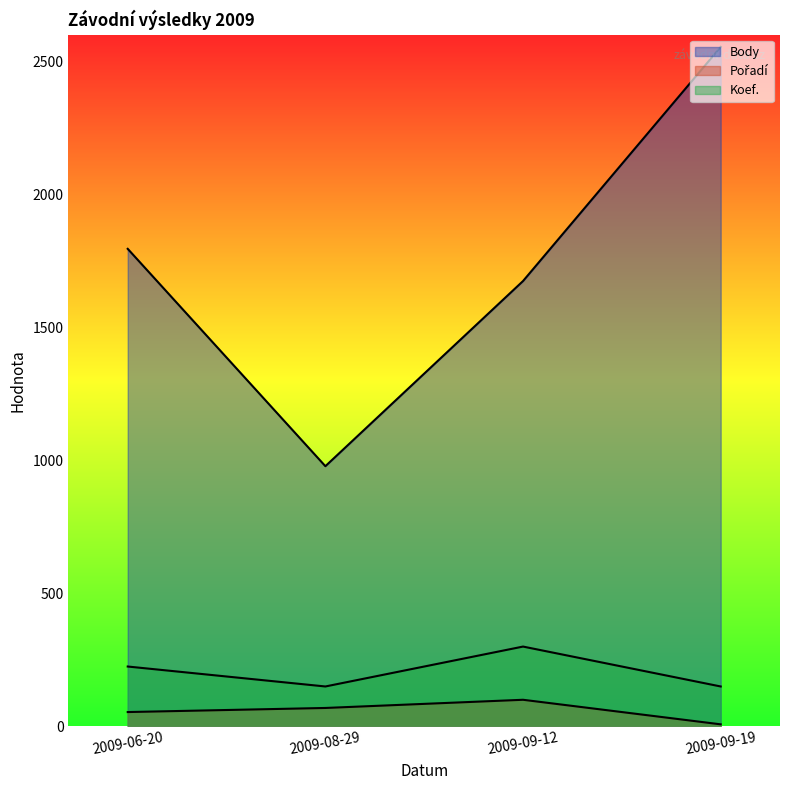

What value does the Koef. series have at 2009-06-20?

225.0